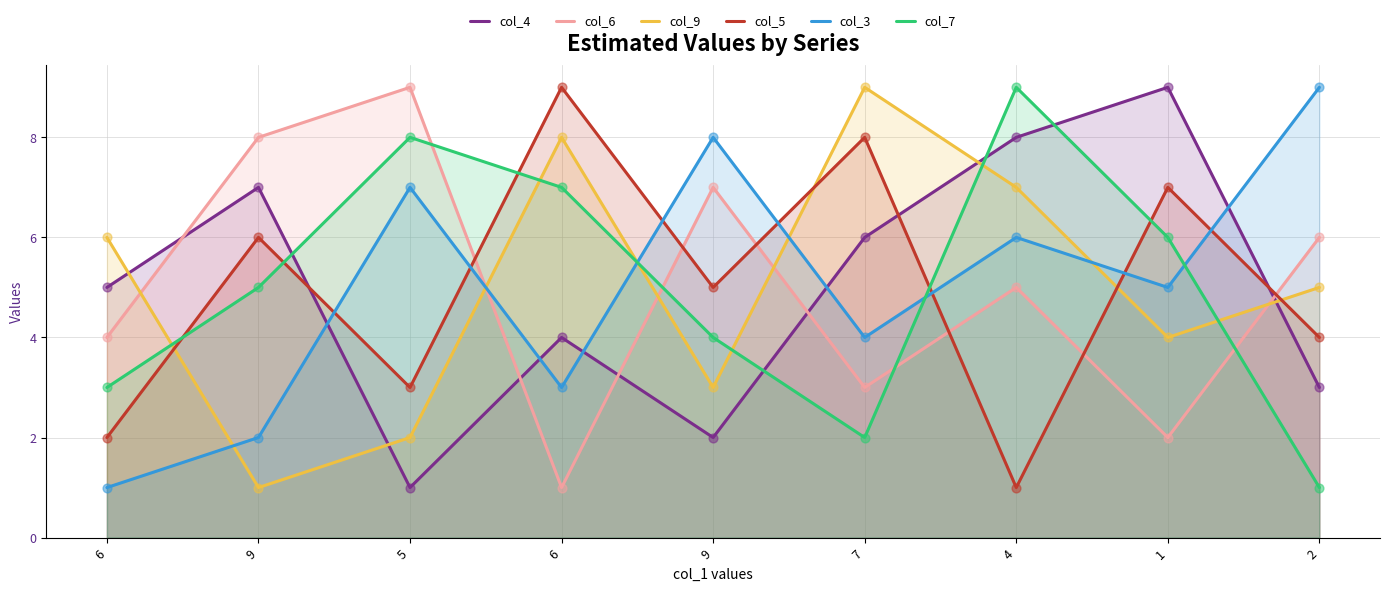

Which series has the largest total across all categories?

col_4